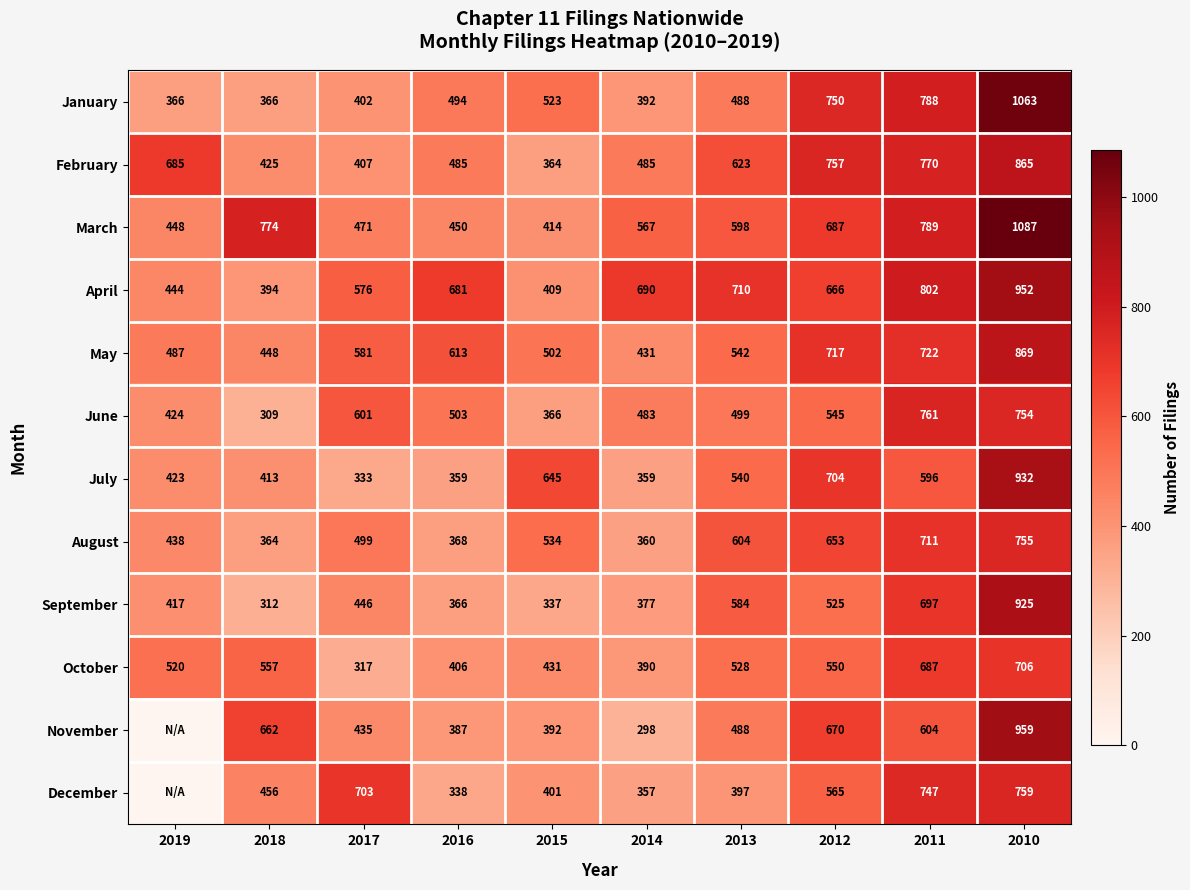

What is the sum of the September values at 2012 and 2011?

1222